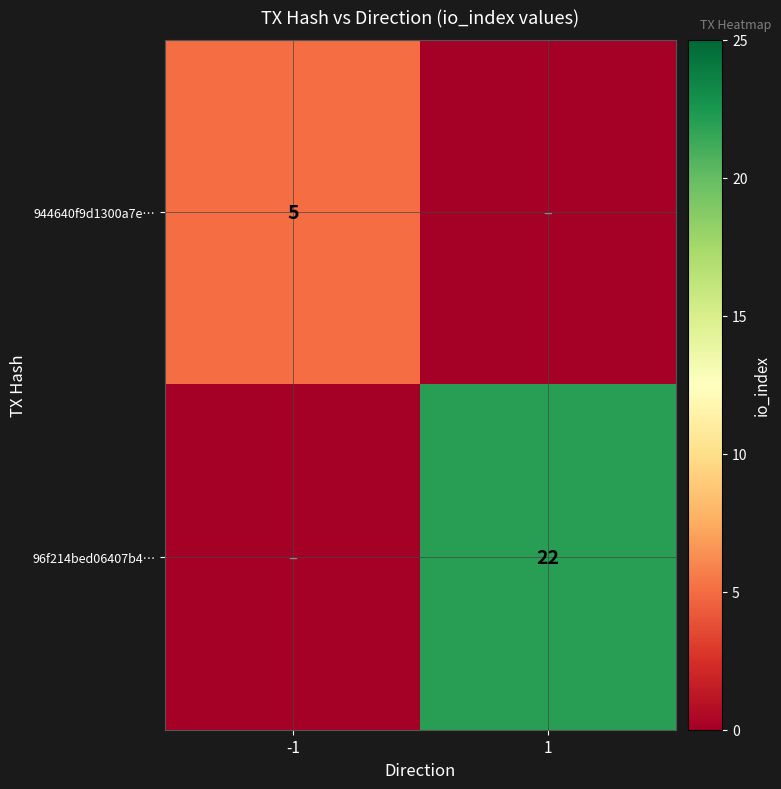

The 944640f9d1300a7e… series shows 5 at -1. True or false?

True